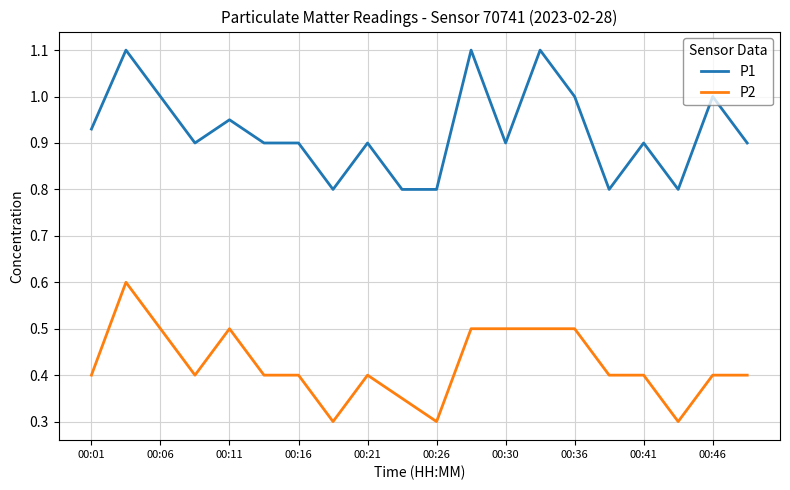

What is the maximum value for P2?

0.6